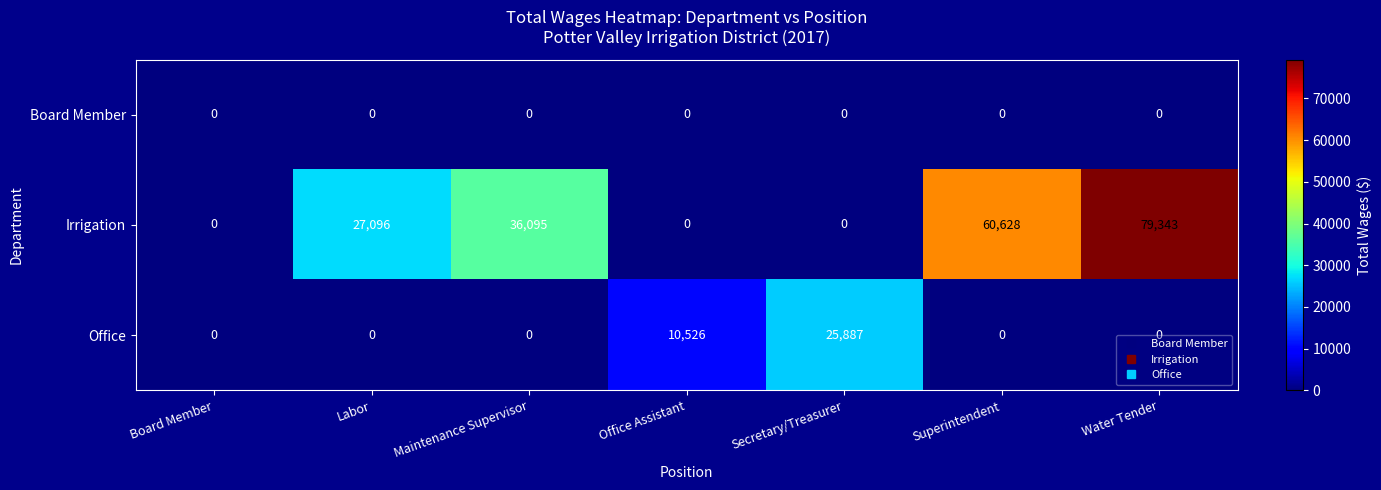

Is it true that Office equals 0 at Superintendent?

True